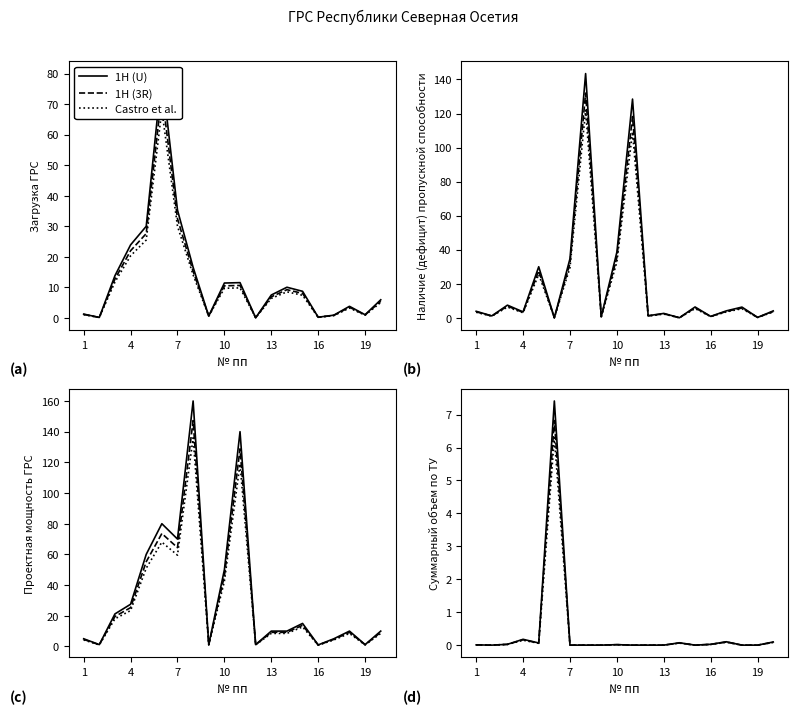

What are all the series names shown in the legend?

1H (U), 1H (3R), Castro et al.